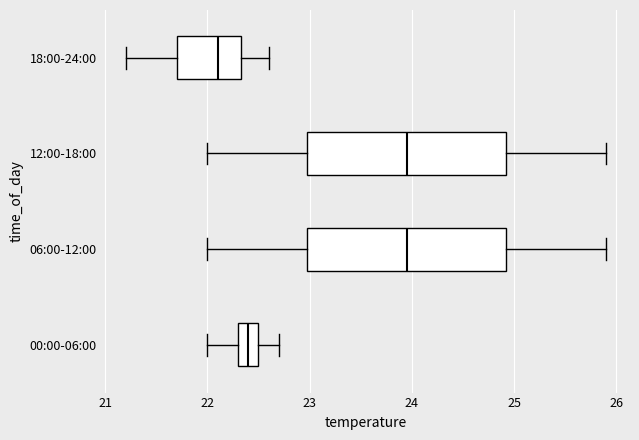

Where does the left whisker of the box for 12:00-18:00 end on the x-axis? The values are not printed on the chart, so give them approximately, as read against the axis.

22.0